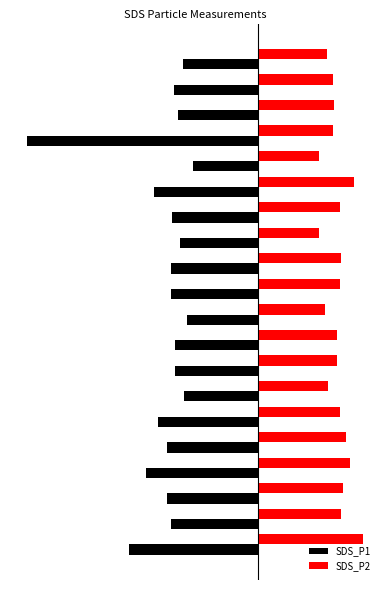

At how many categories does at least one series exceed -1?

20